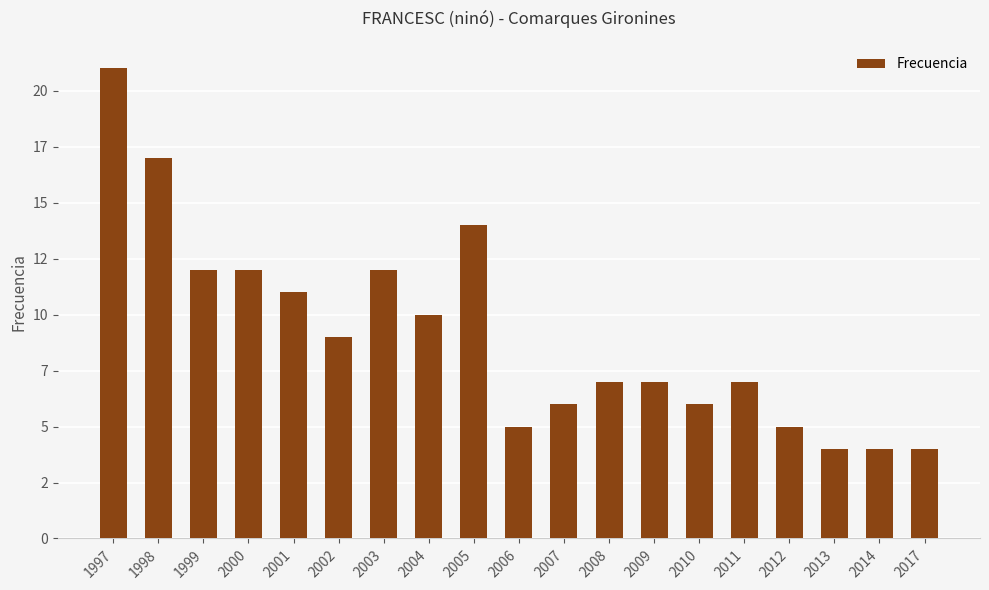

Count the number of data series in this chart.

1